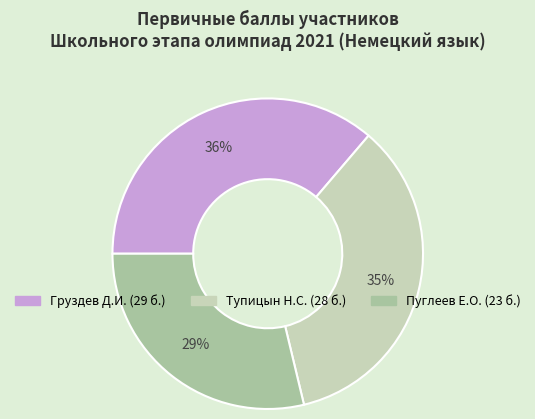

Count the number of slices in the pie.

3